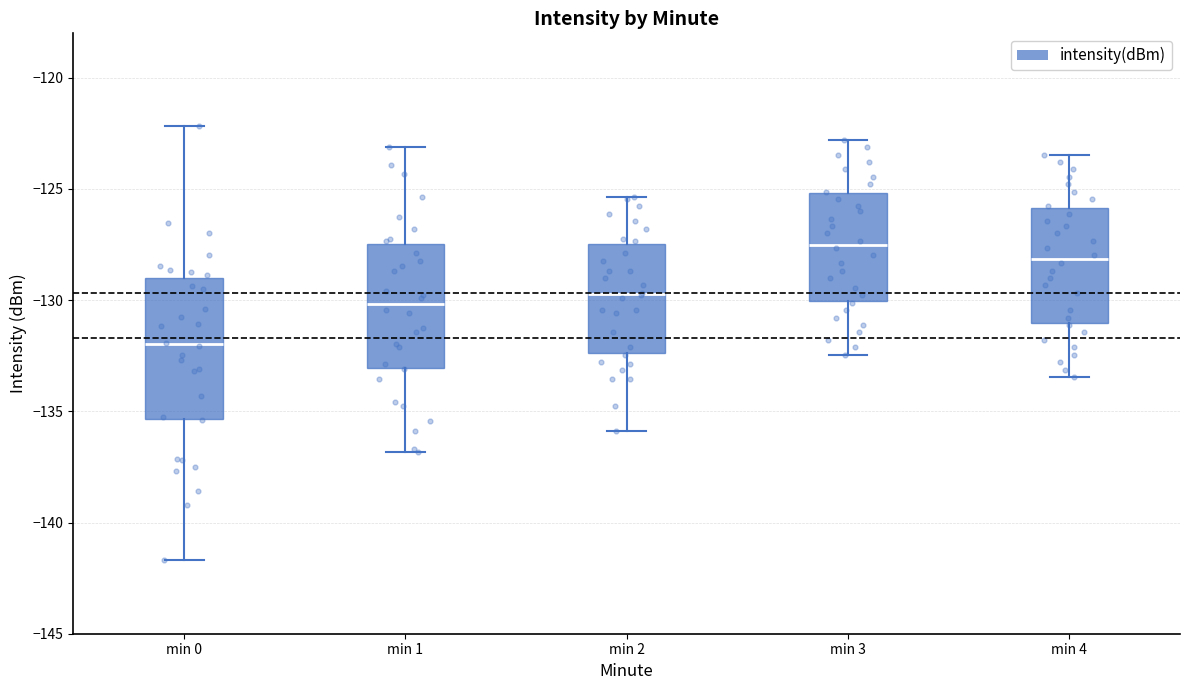

Which box's median line is the highest?

min 3